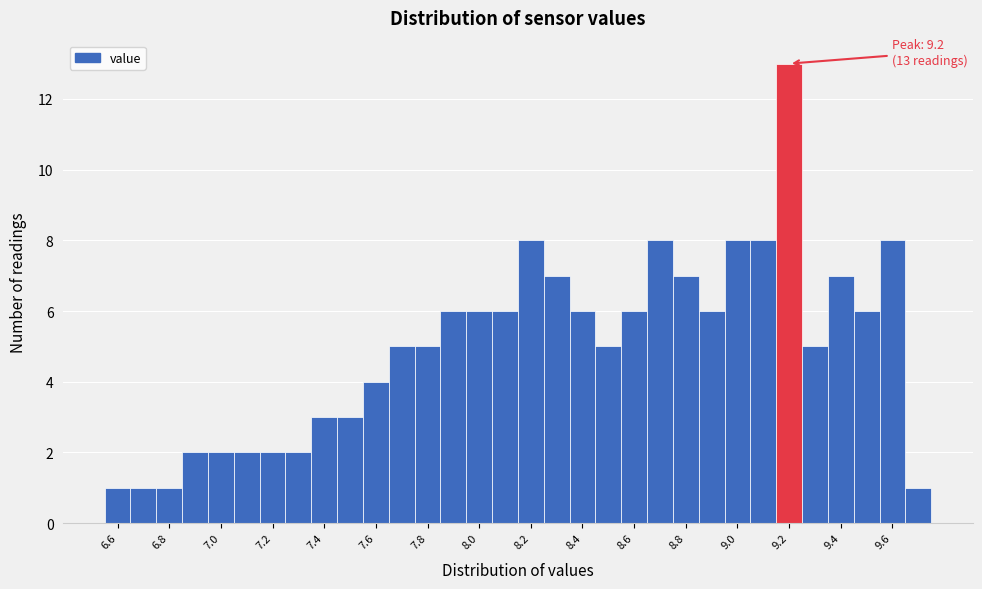

Which range on the x-axis has the tallest bar?

9.15 to 9.25